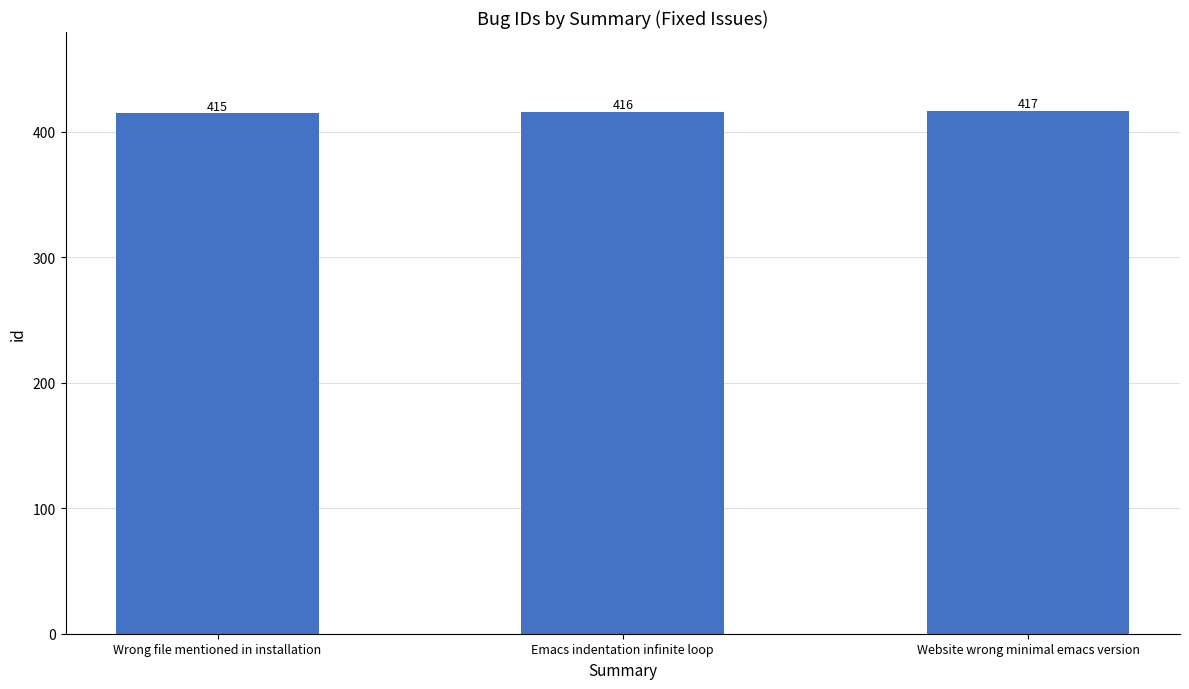

Is it true that the value at Emacs indentation infinite loop is 100?

False